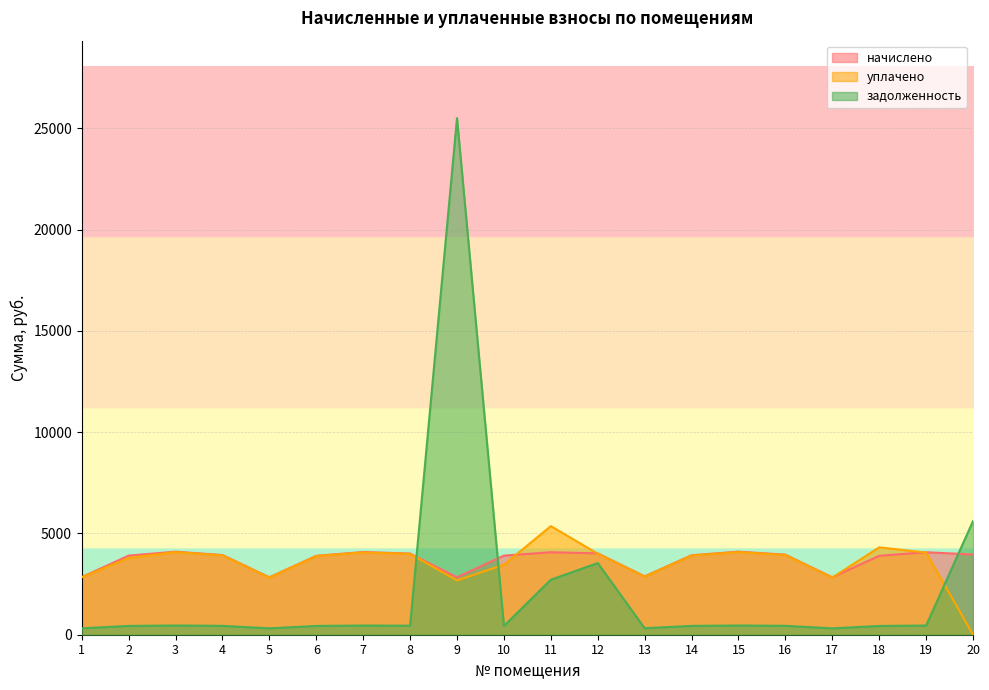

Rank the categories by задолженность value from lowest to highest.

5, 17, 1, 13, 6, 18, 2, 10, 14, 4, 16, 8, 19, 7, 3, 15, 11, 12, 20, 9